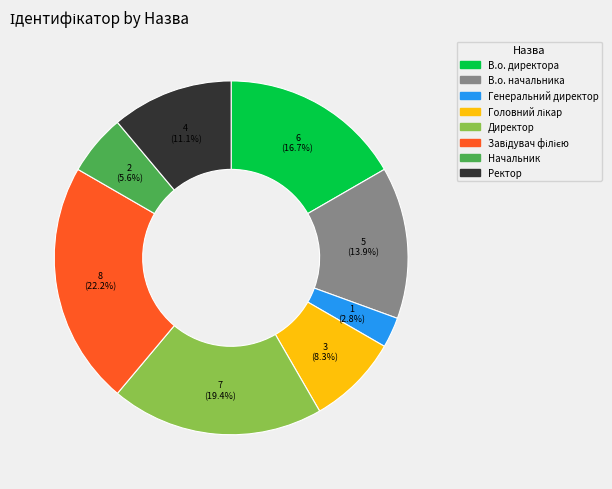

What is the smallest slice in the pie chart?

Генеральний директор